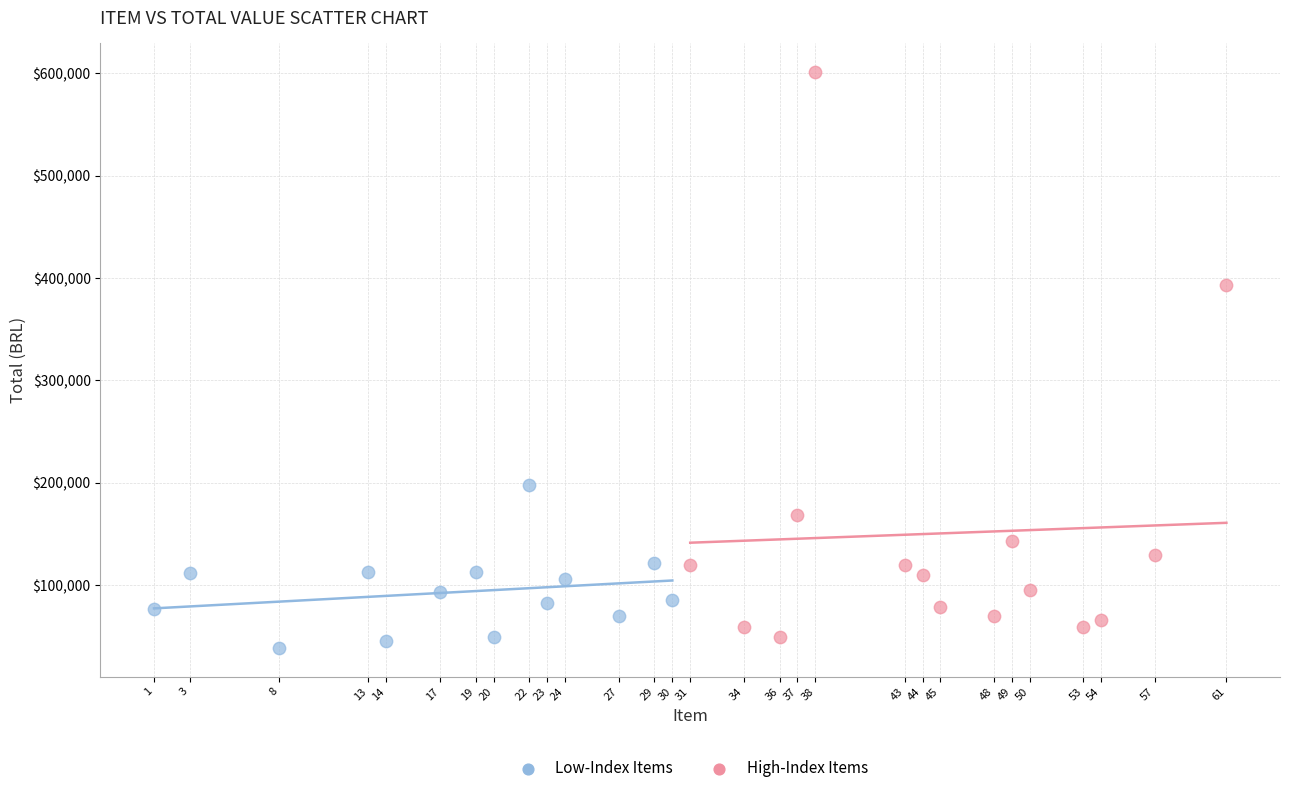

Which series contains the highest Y value?

High-Index Items